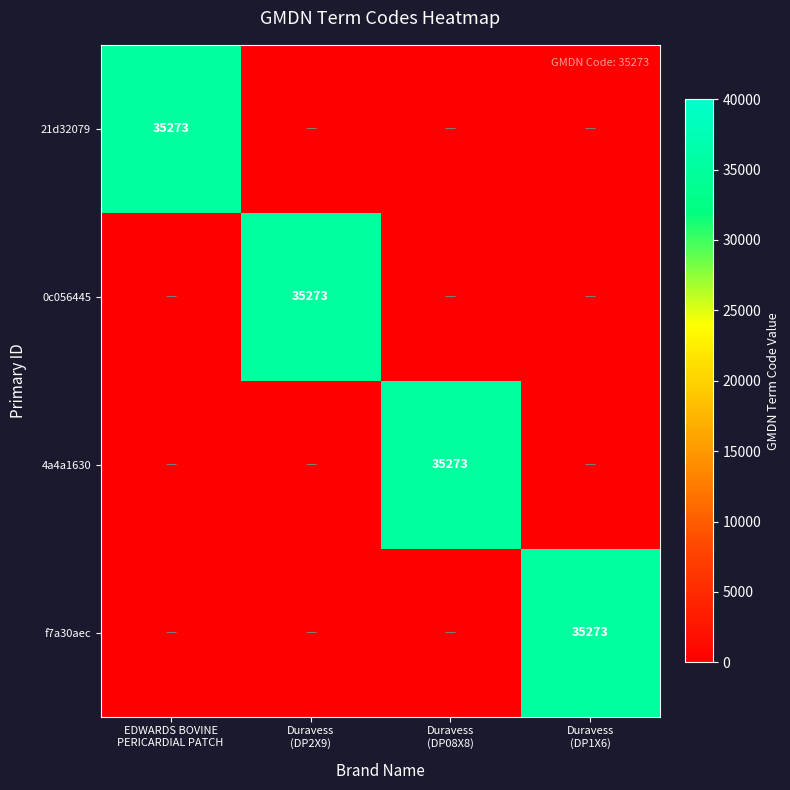

Is it true that f7a30aec equals 35273 at Duravess (DP1X6)?

True